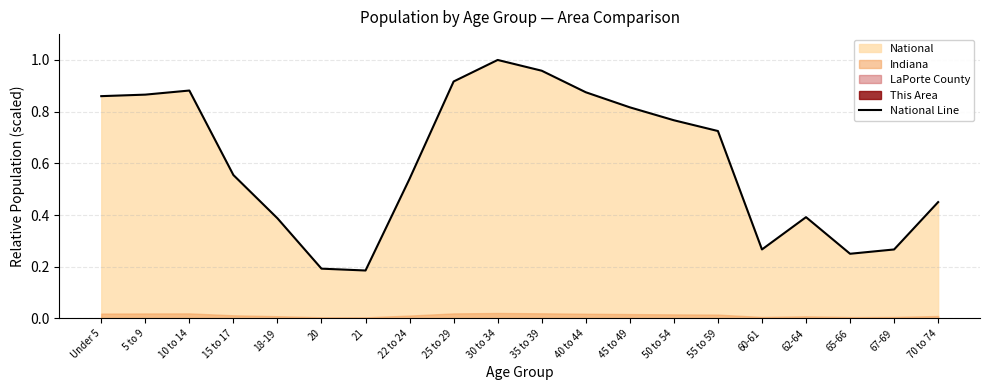

Reading left to right, extract all data points from this chart.

0.9	0.9	0.9	0.6	0.4	0.2	0.2	0.5	0.9	1.0	1.0	0.9	0.8	0.8	0.7	0.3	0.4	0.2	0.3	0.5